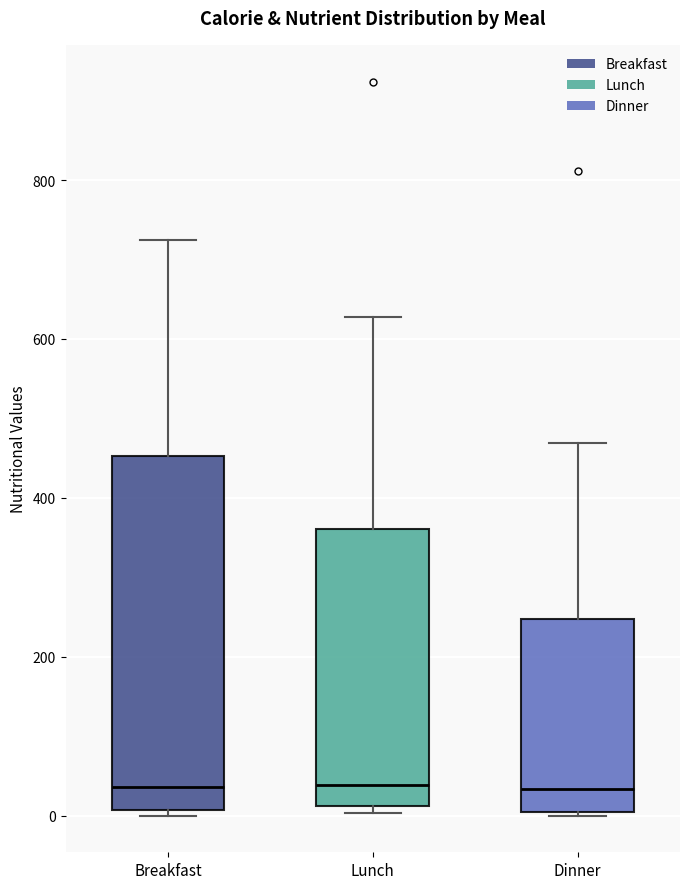

Reading left to right, transcribe this box plot: for each box, give where its median line is, the range the box spans, and where its two whiskers end, as read against the y-axis. The values are not printed on the chart, so give them approximately, as read against the axis.

Breakfast: median 40, box 0 to 460, whiskers 0 (just below the box's lower edge) to 720
Lunch: median 40, box 20 to 360, whiskers 0 to 620
Dinner: median 40, box 0 to 240, whiskers 0 to 460